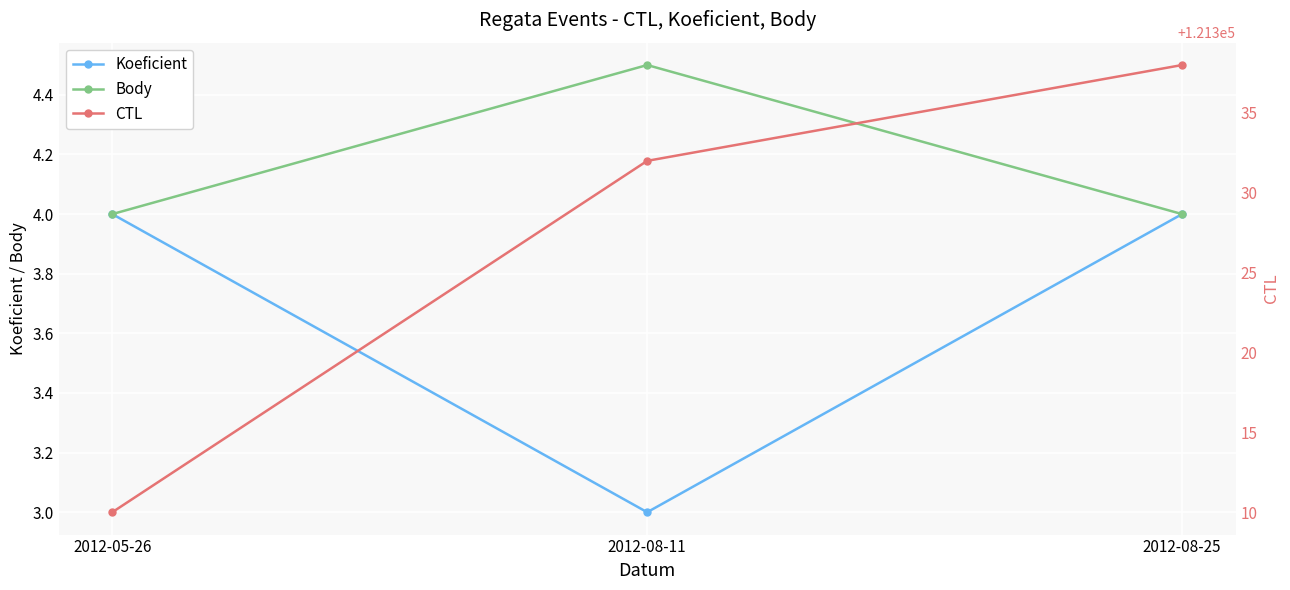

What position from the left is 2012-08-25?

3